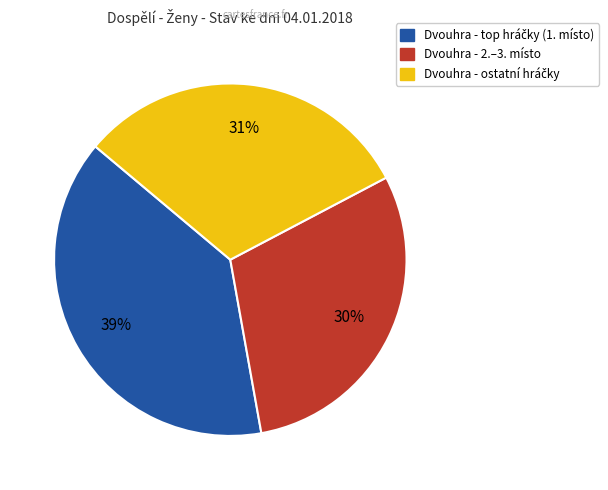

To the nearest percent, what is the difference between the largest and smallest slice percentages?

9%